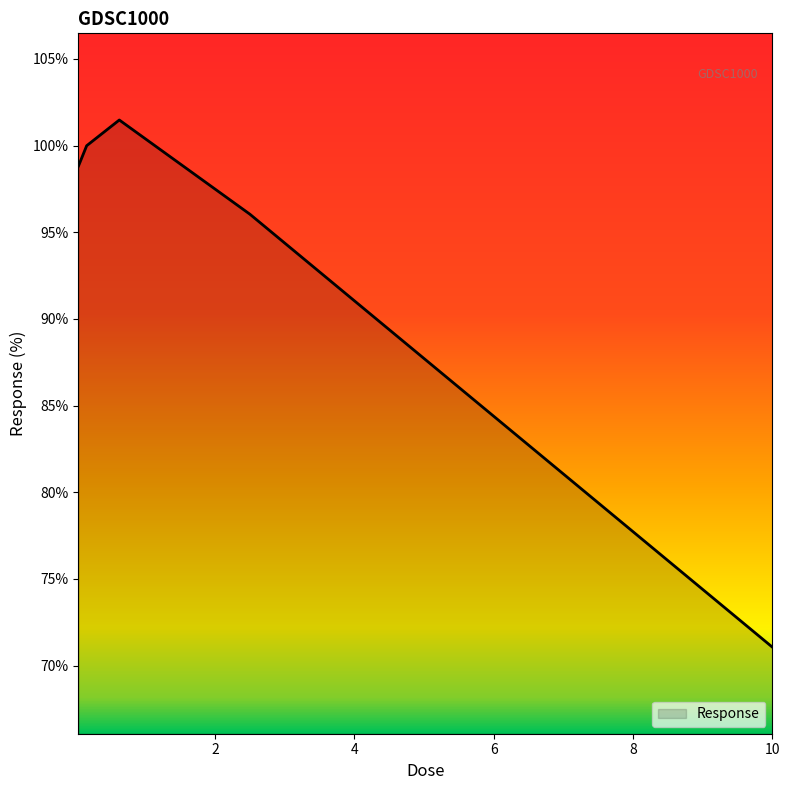

What is the greatest value displayed?

101.5